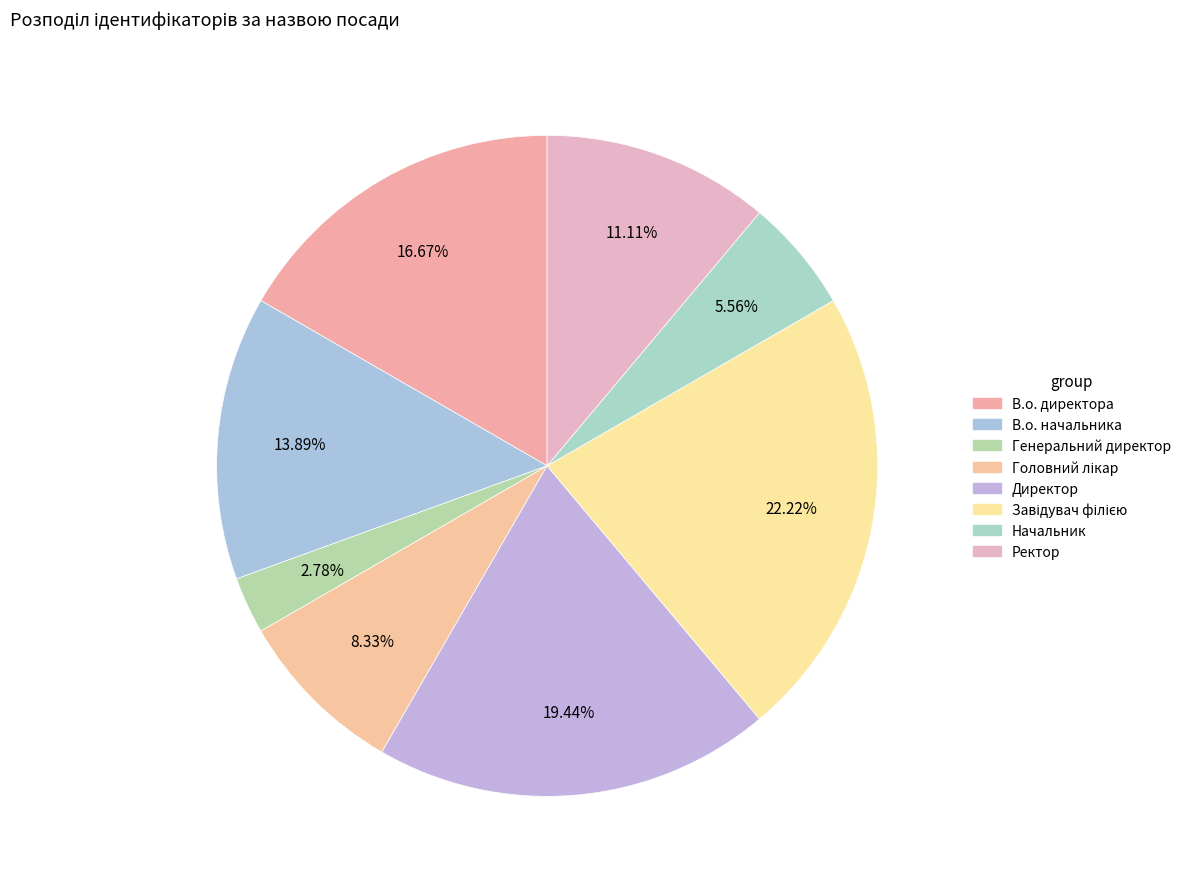

What percentage is NOT represented by Головний лікар?

91.7%